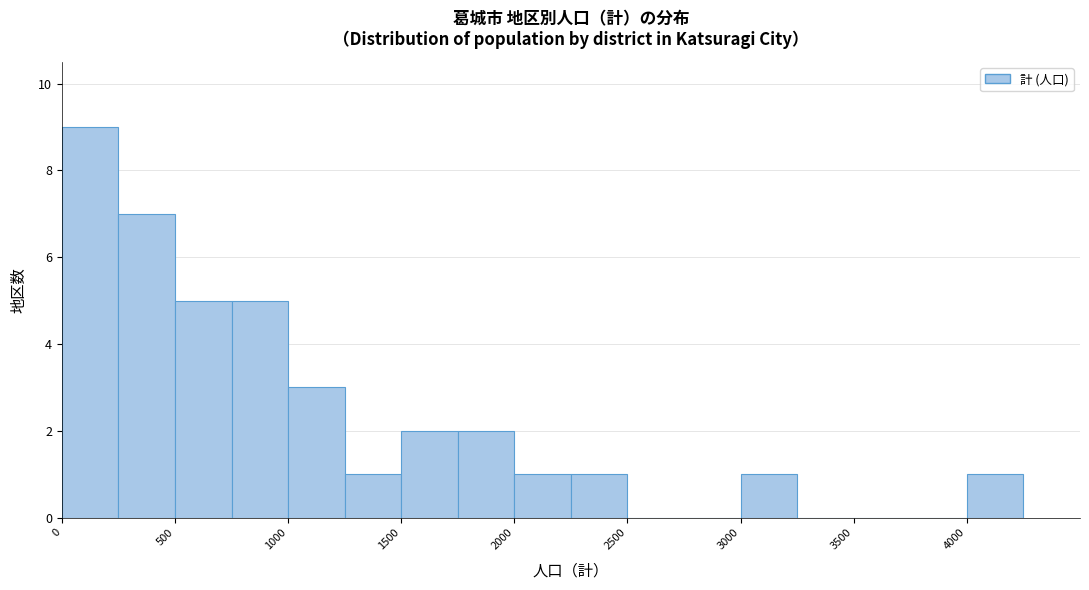

Which range on the x-axis has the tallest bar?

0 to 250